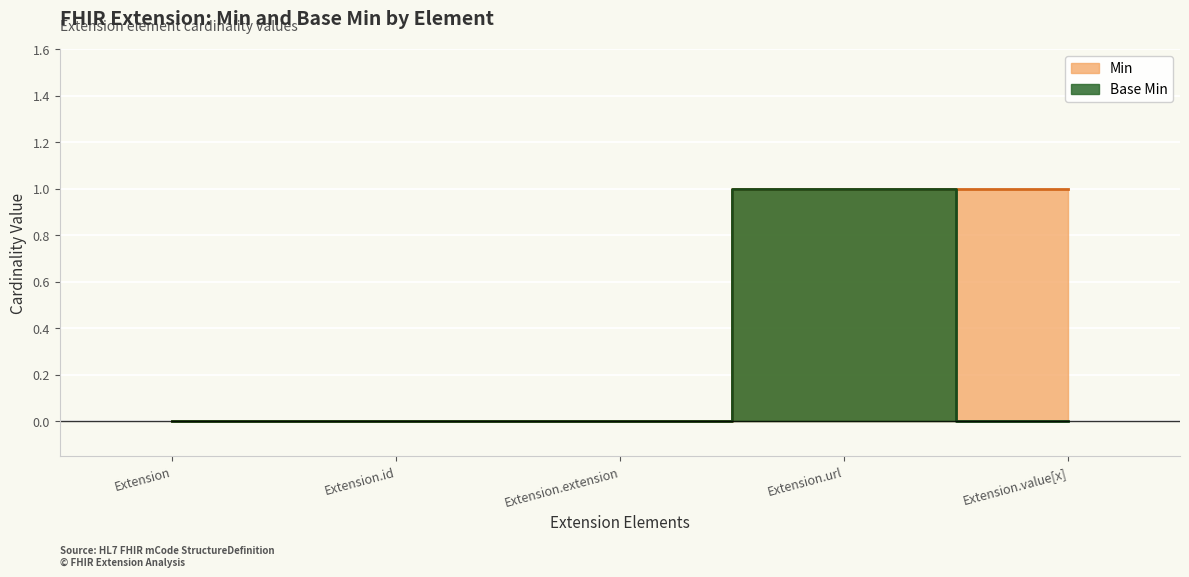

Which series has the largest range (max minus min)?

Min